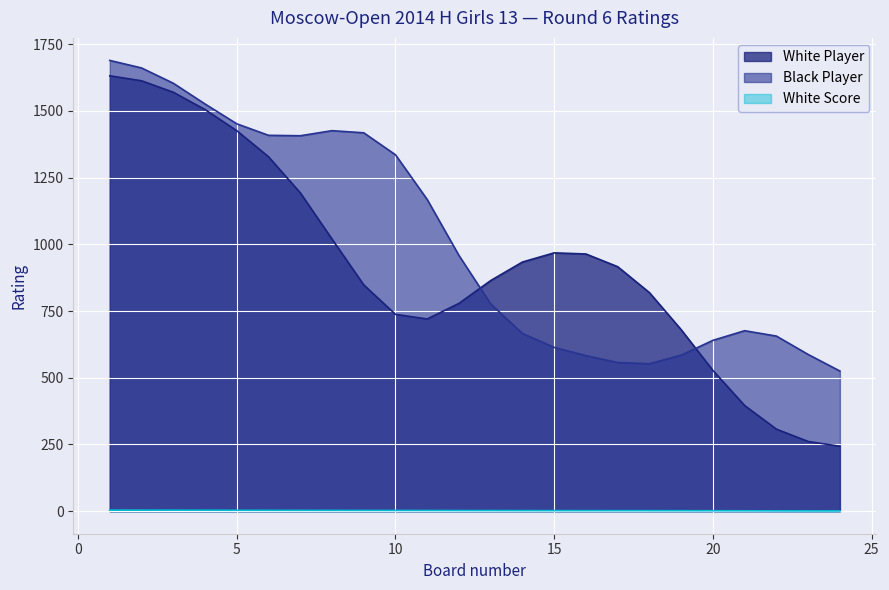

The White Player series shows 884.5 at 21. True or false?

False